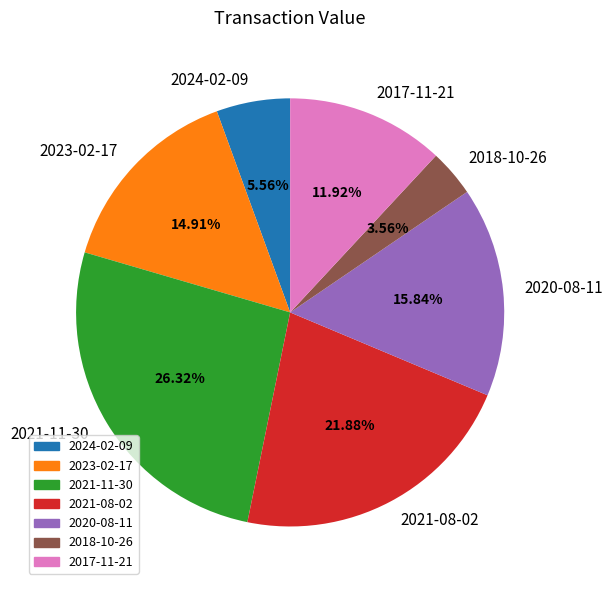

To the nearest percent, what is the average slice percentage?

14%